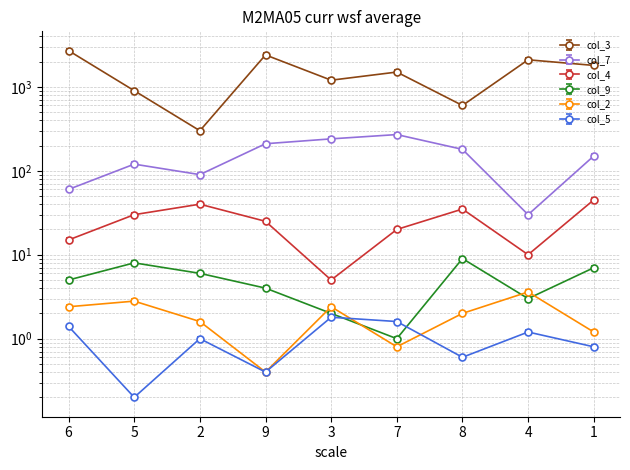

True or false: col_9 and col_7 cross at least once.

False